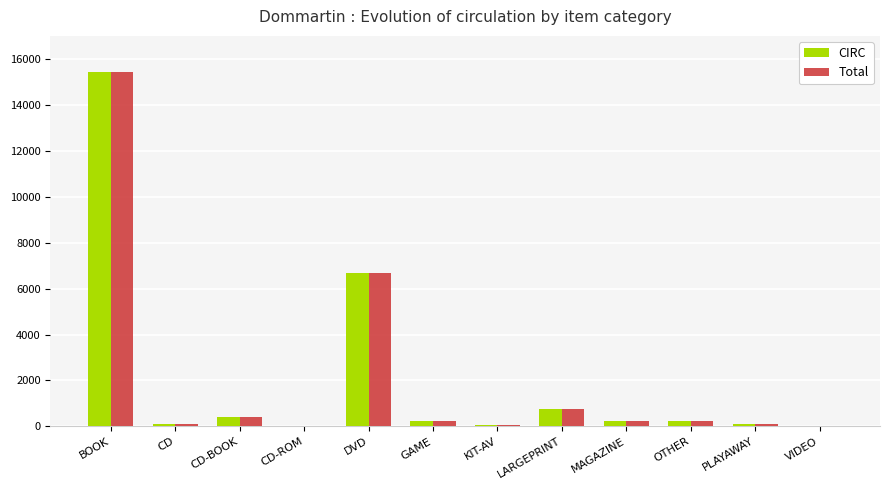

What is the difference between the Total values at BOOK and PLAYAWAY?

15338